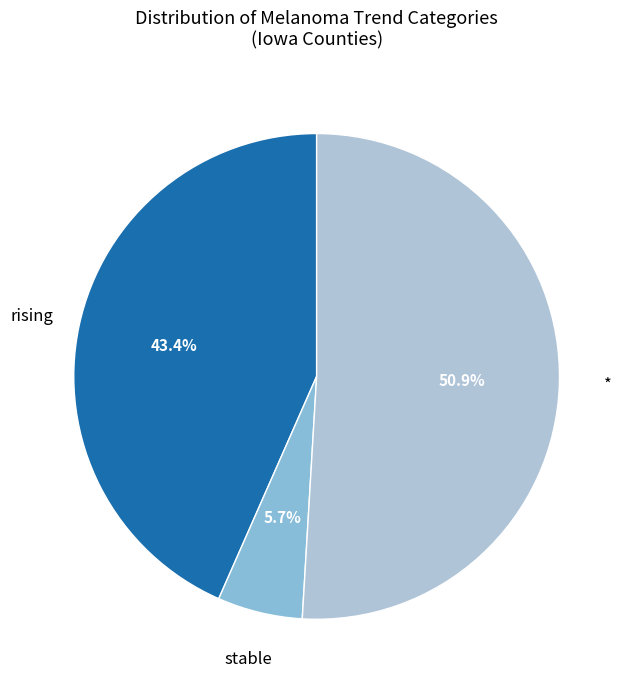

True or false: rising accounts for 49% of the total.

False